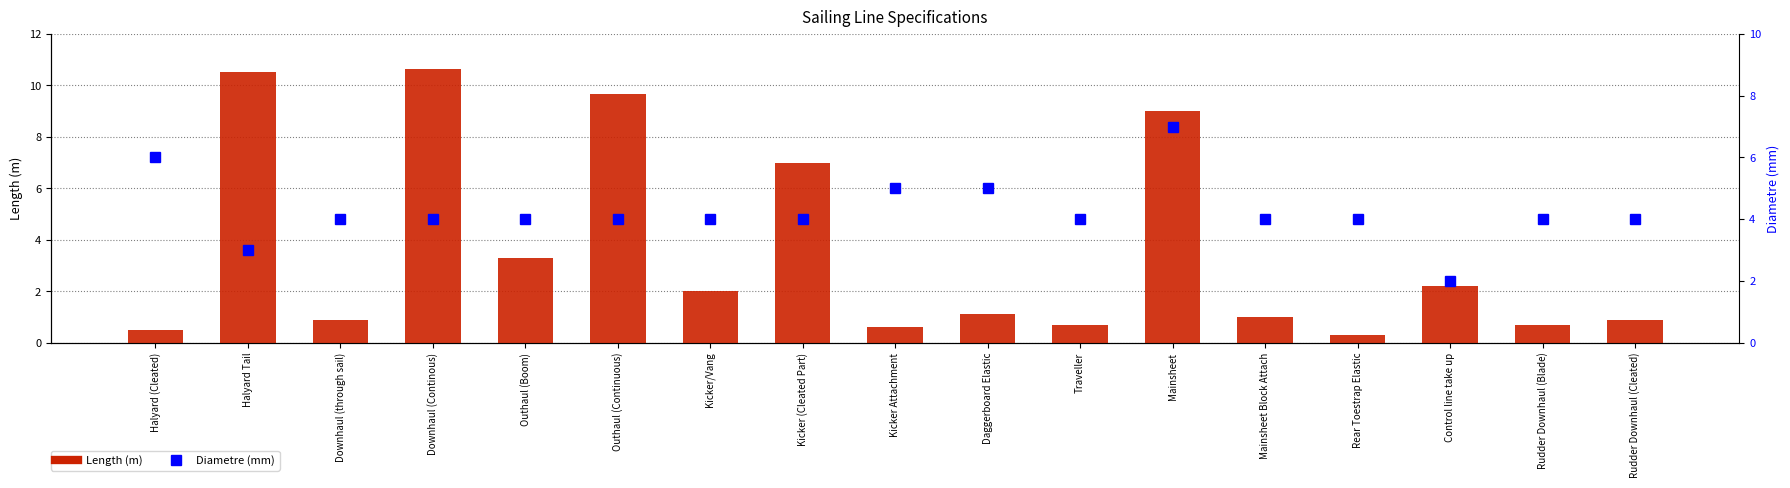

Between Downhaul (Continous) and Rear Toestrap Elastic, which is larger?

Downhaul (Continous)